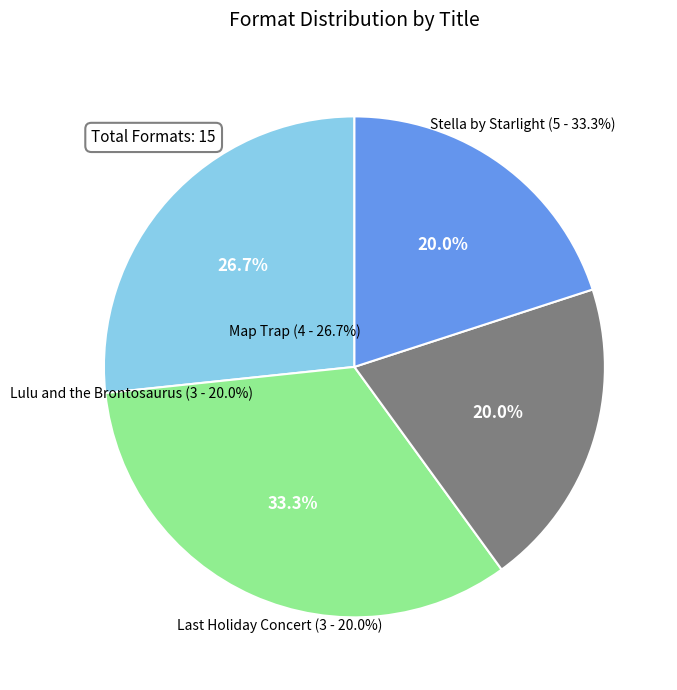

Which category has the biggest portion of the pie?

Stella by Starlight